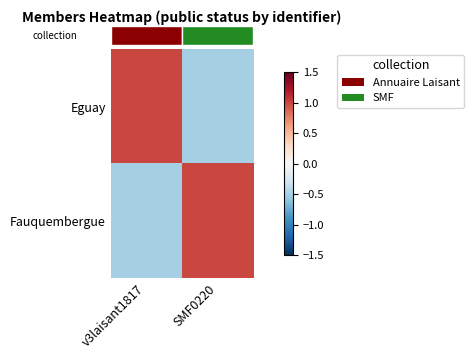

Count the number of categories in the chart.

2